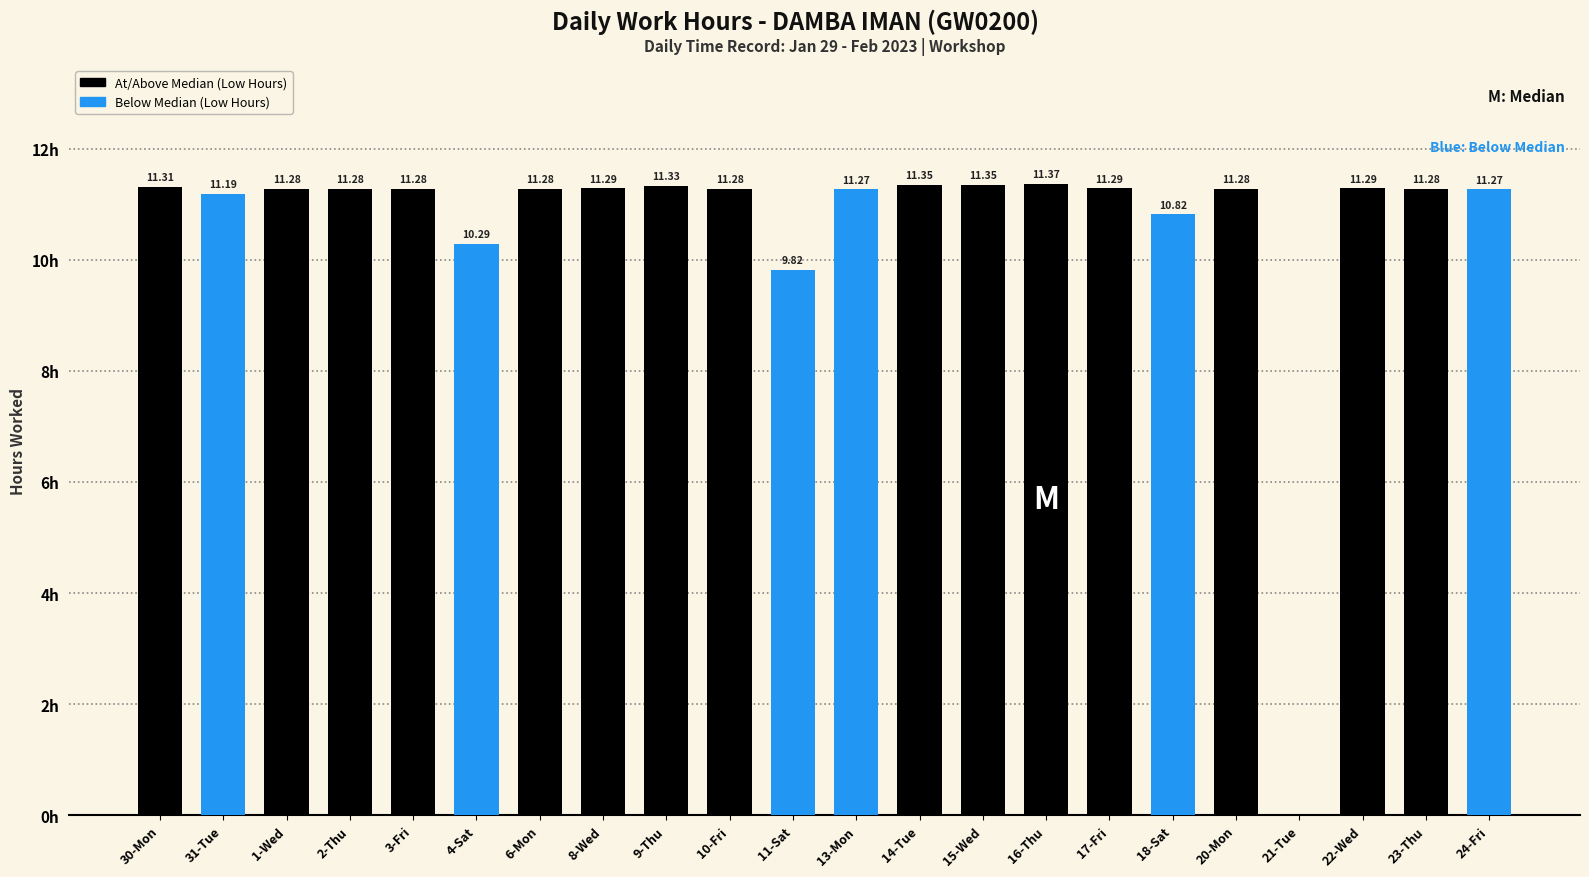

Which has a higher value, 21-Tue or 1-Wed?

1-Wed